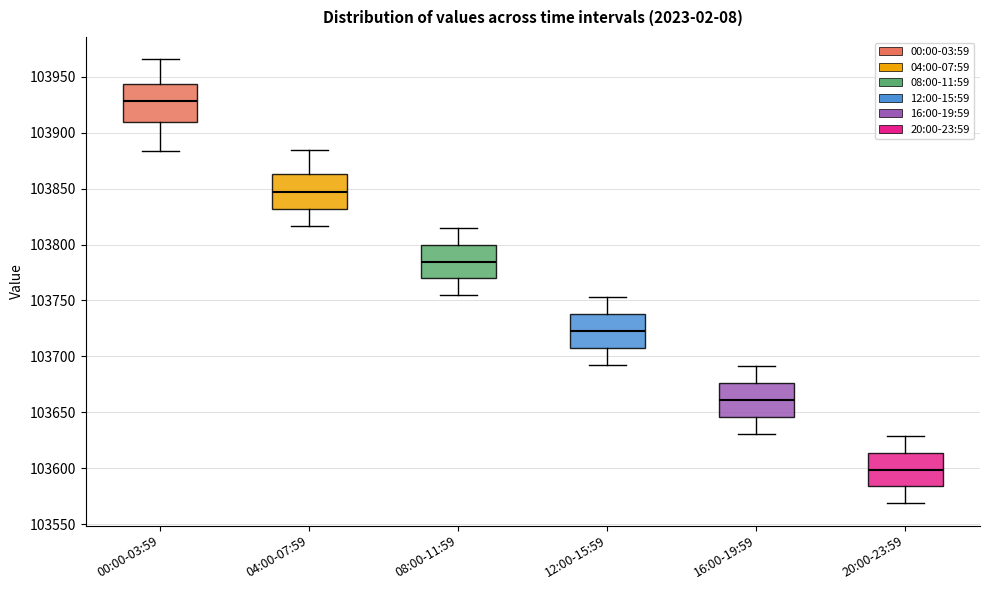

Which box has the lowest median line?

20:00-23:59